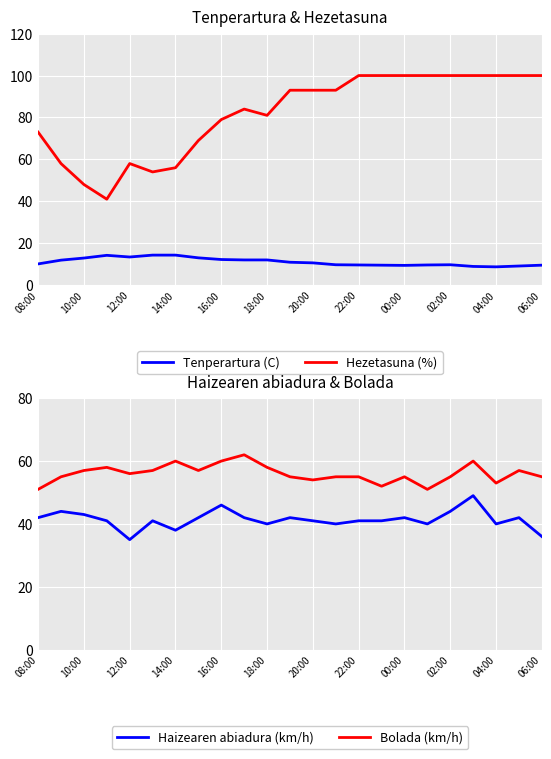

The Bolada (km/h) series shows 81 at 06:00. True or false?

False